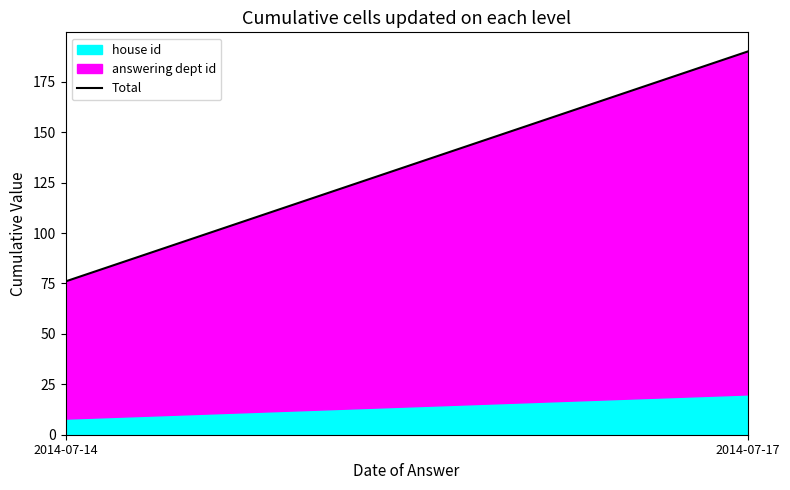

What is the value of the 2nd point from the left?

190